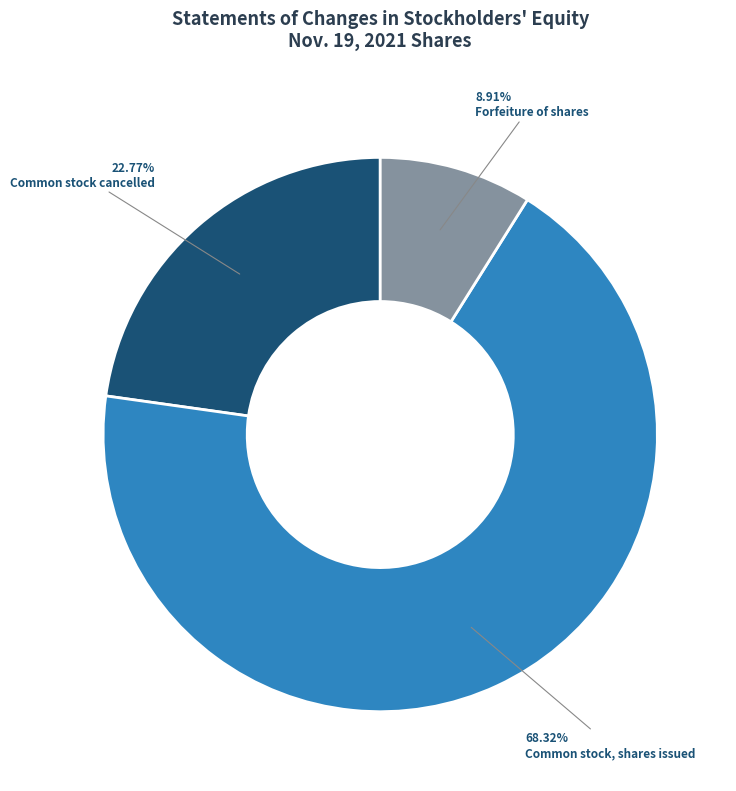

Between Forfeiture of shares and Common stock, shares issued, which is larger?

Common stock, shares issued